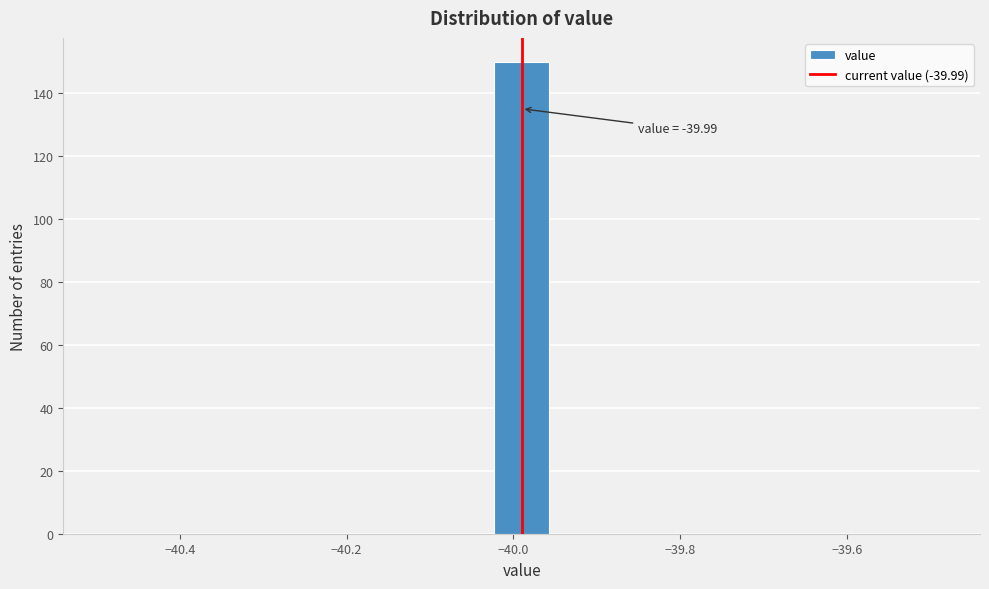

Read against the x-axis, roughly where is the centre of the tallest bar?

-39.98